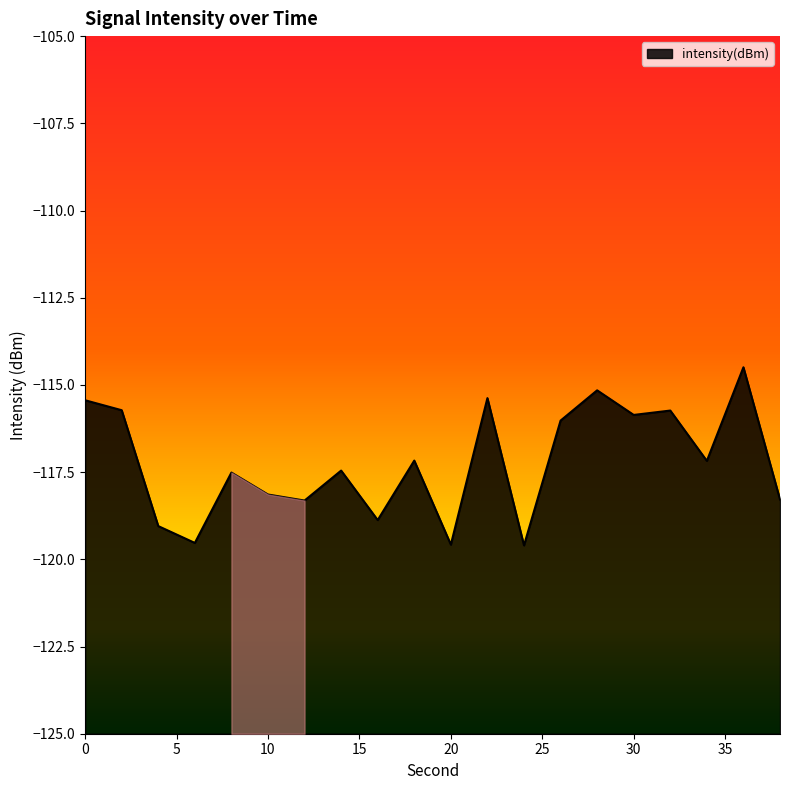

How many values are below -117?

12